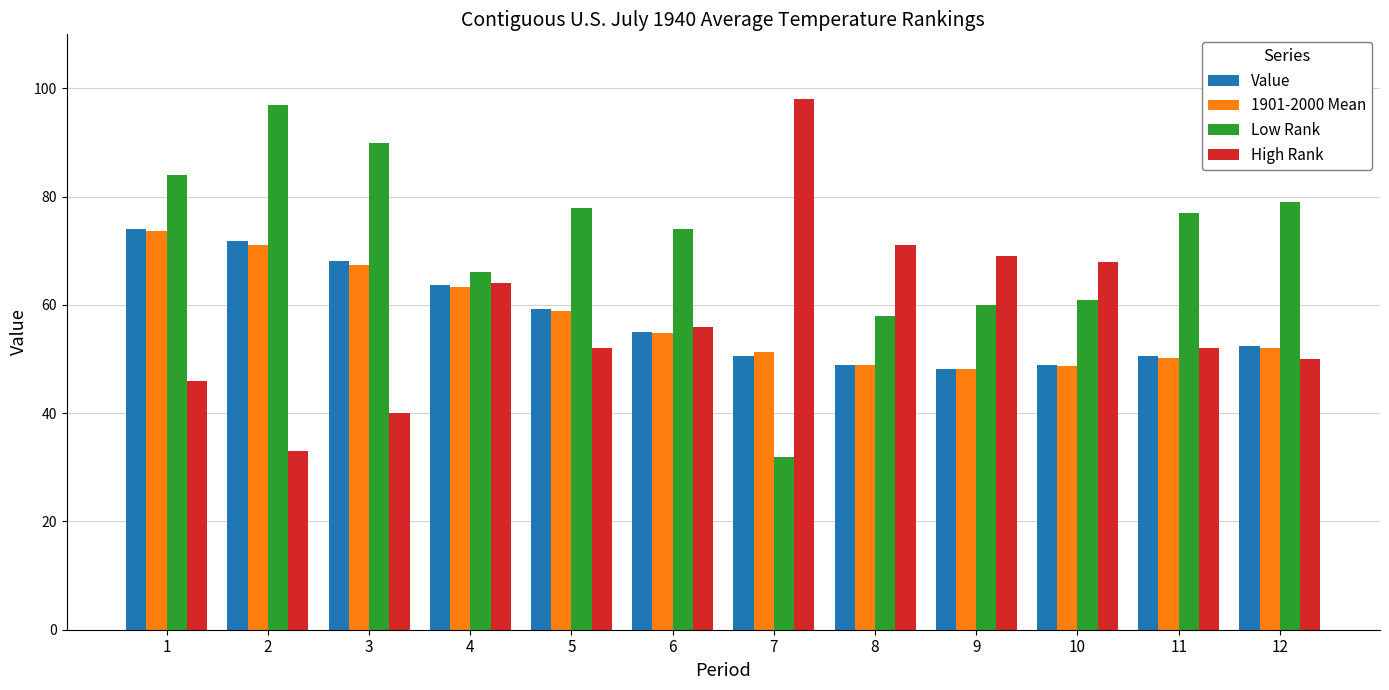

The value of 1901-2000 Mean at 7 is 51.2. True or false?

True